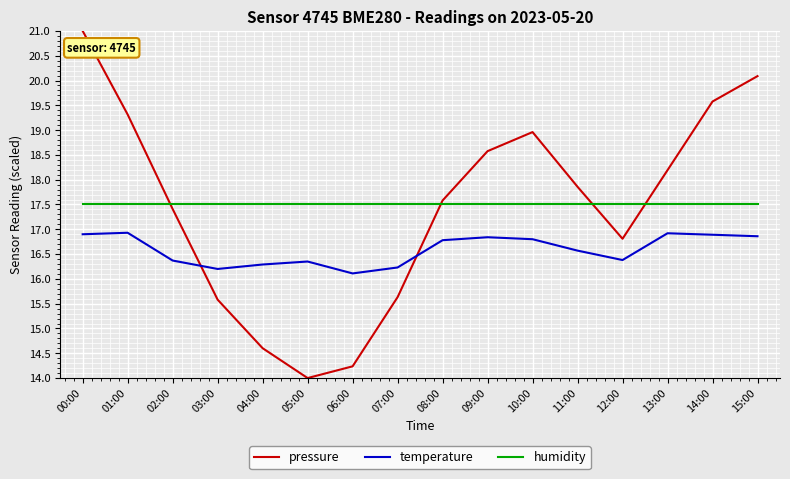

What is the average value of the temperature series?

16.6